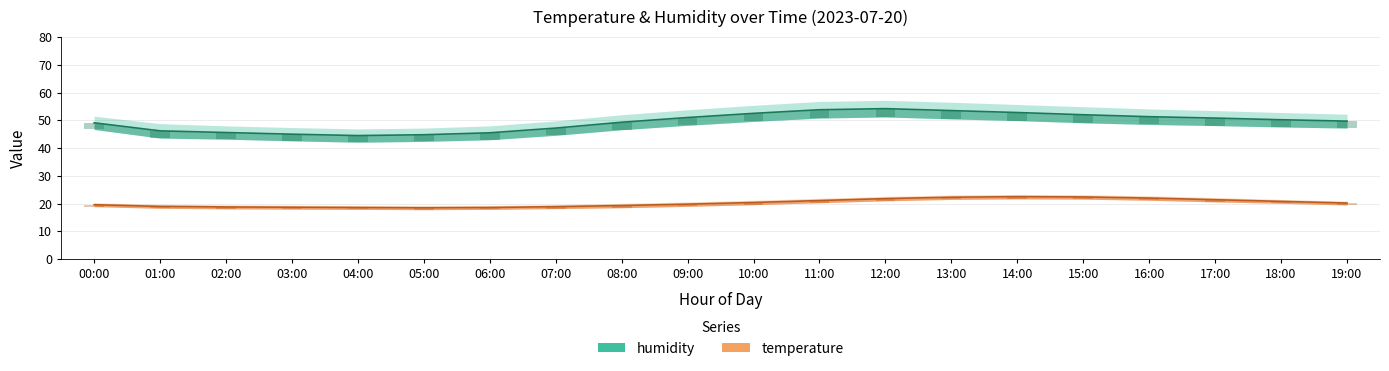

How many groups of bars are there?

20